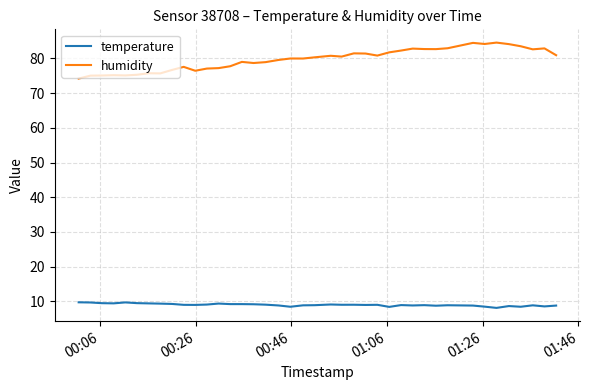

How many lines are shown in the chart?

2